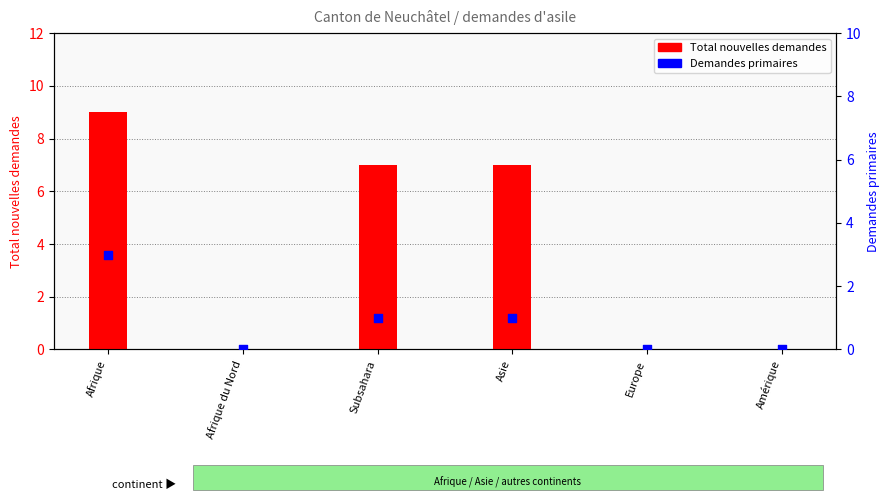

At which category is the sum across all series the highest?

Afrique